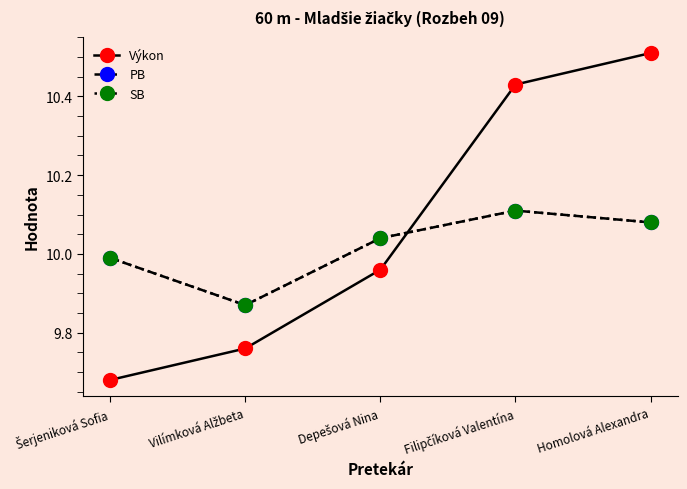

At which label does SB first exceed 10?

Depešová Nina